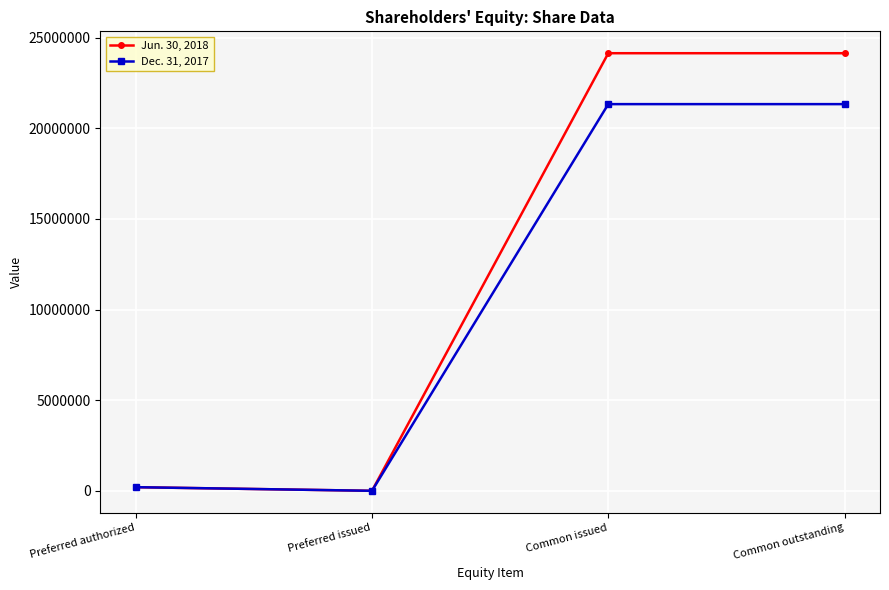

What are all the series names shown in the legend?

Jun. 30, 2018, Dec. 31, 2017